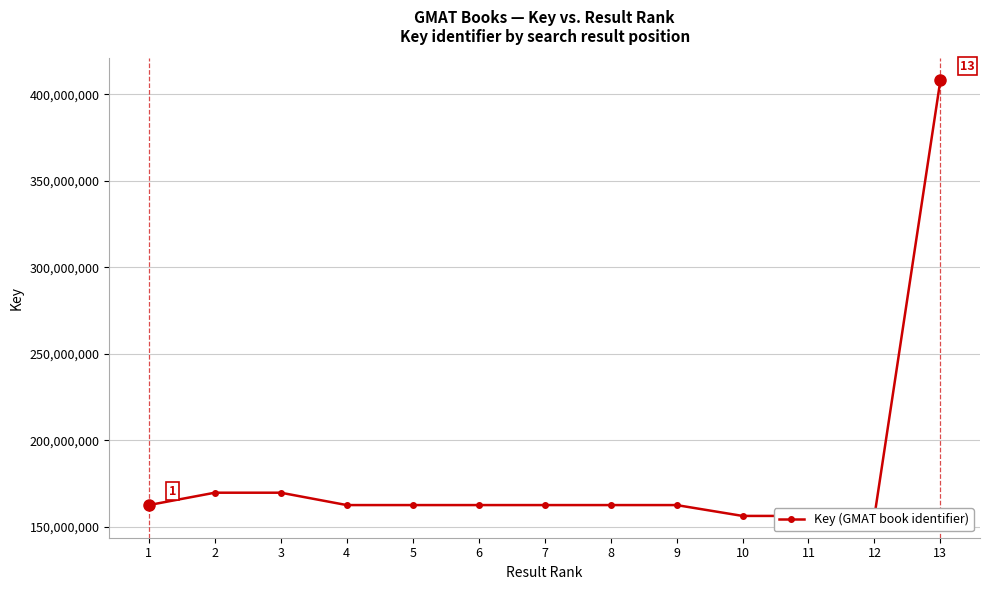

What is the maximum value shown in the chart?

408257762